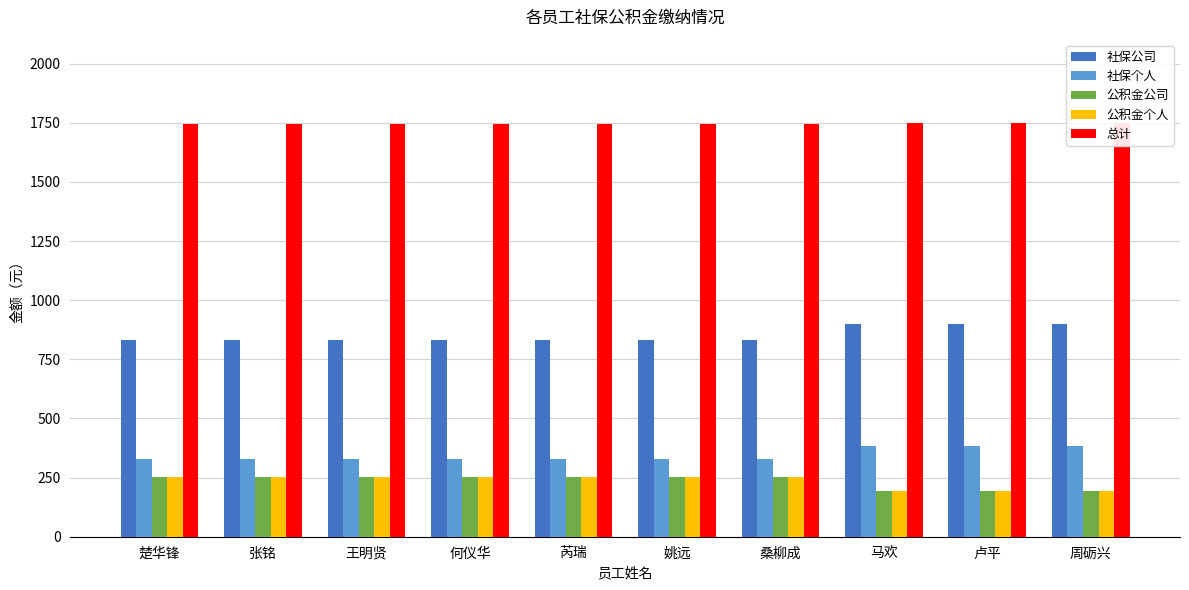

Between 王明贤 and 姚远, which series saw the biggest shift?

社保公司